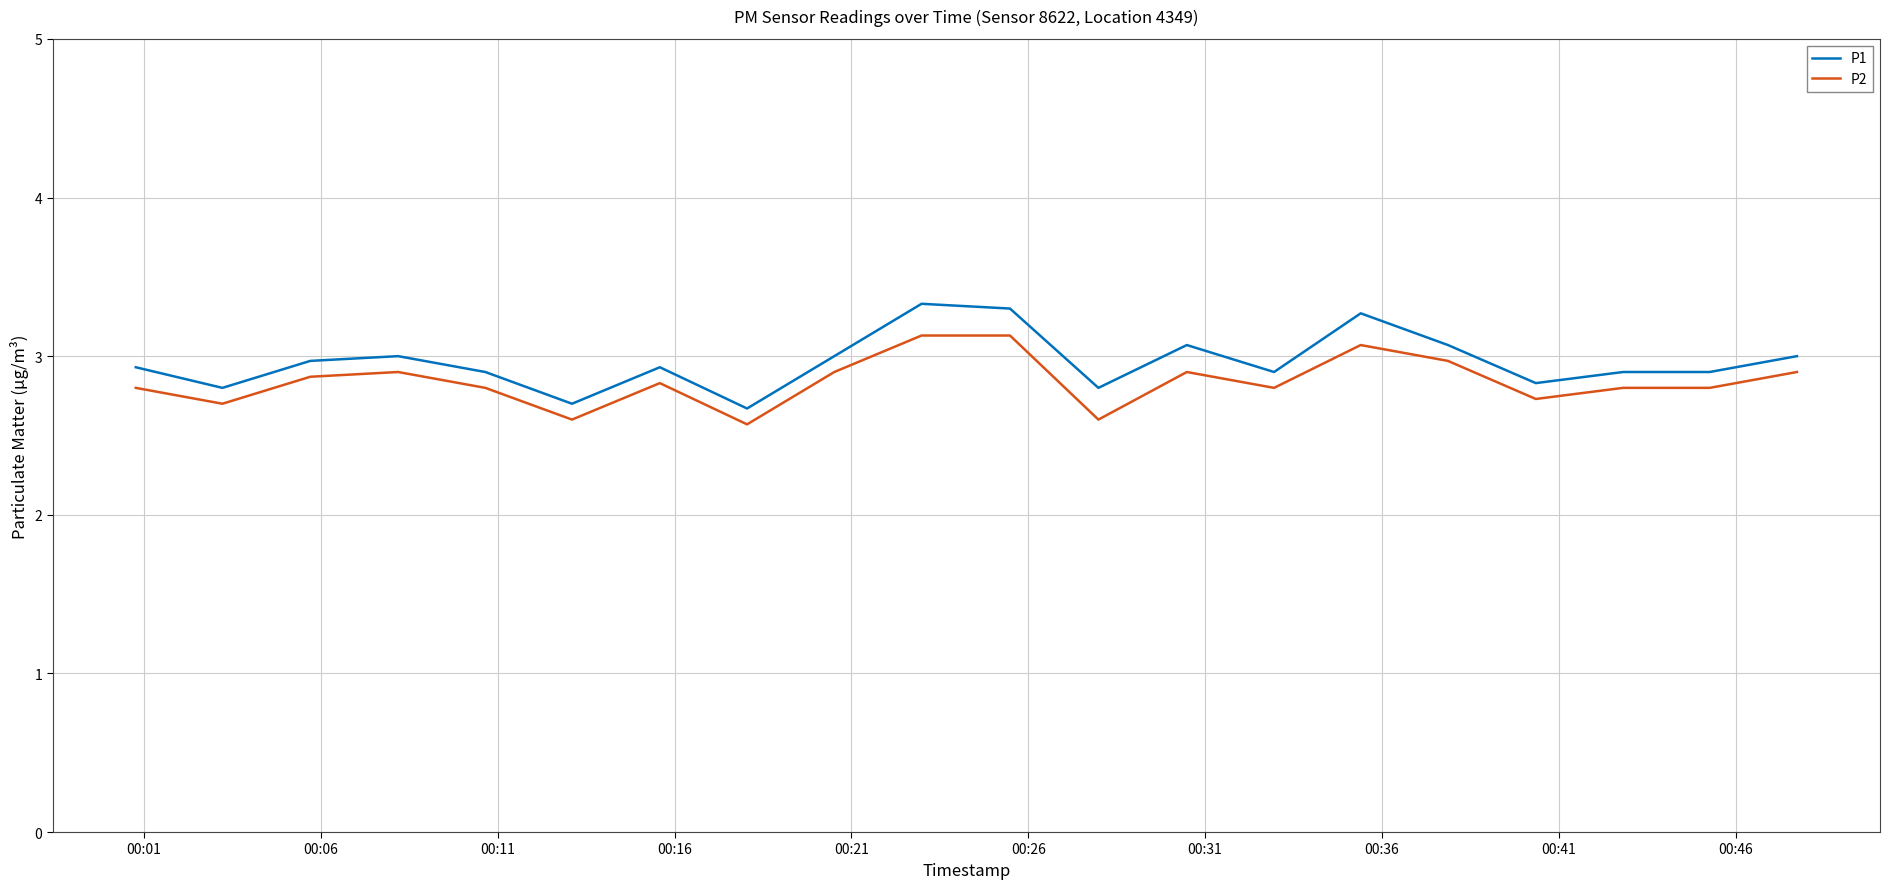

True or false: P2 has more than 0 interior local peaks.

True